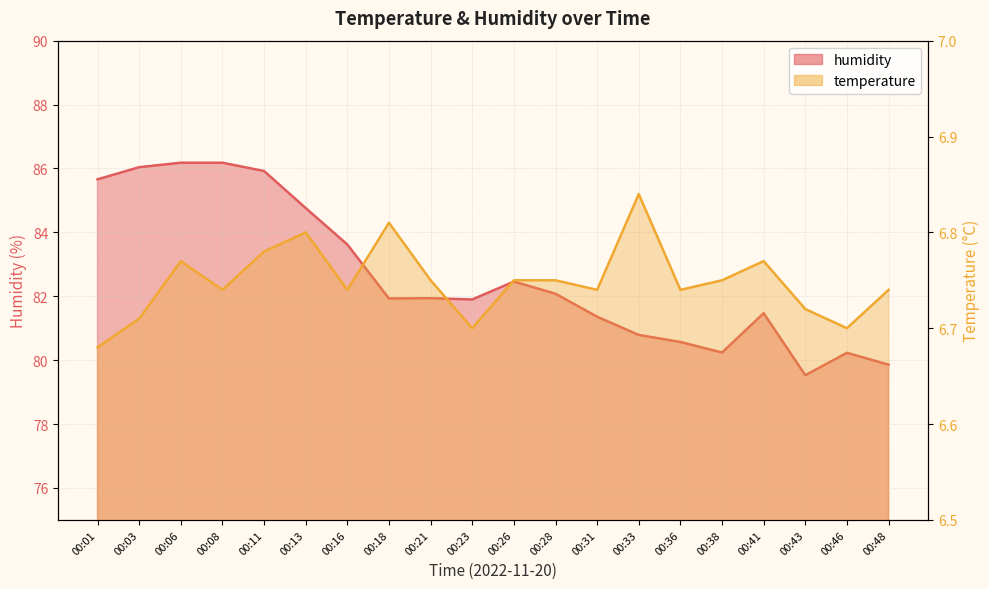

What are all the series names shown in the legend?

temperature, humidity